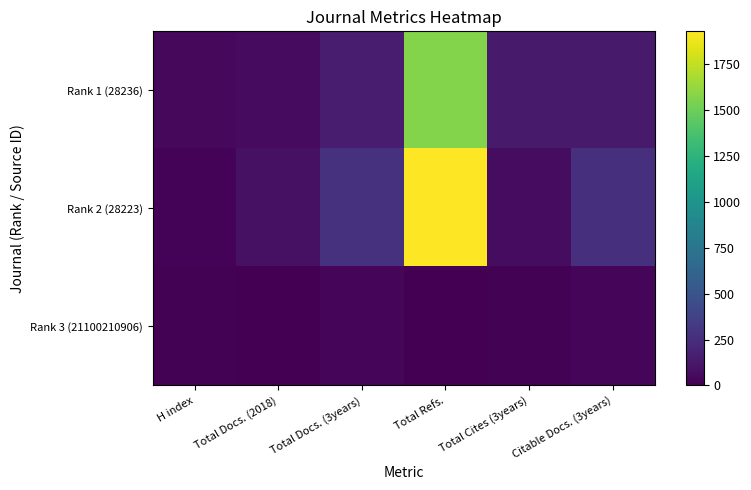

Reading left to right, list all the values displayed in this chart.

Rank 1 (28236): H index=44	Total Docs. (2018)=60	Total Docs. (3years)=153	Total Refs.=1569	Total Cites (3years)=138	Citable Docs. (3years)=140
Rank 2 (28223): H index=16	Total Docs. (2018)=84	Total Docs. (3years)=275	Total Refs.=1929	Total Cites (3years)=61	Citable Docs. (3years)=258
Rank 3 (21100210906): H index=9	Total Docs. (2018)=0	Total Docs. (3years)=35	Total Refs.=0	Total Cites (3years)=11	Citable Docs. (3years)=32